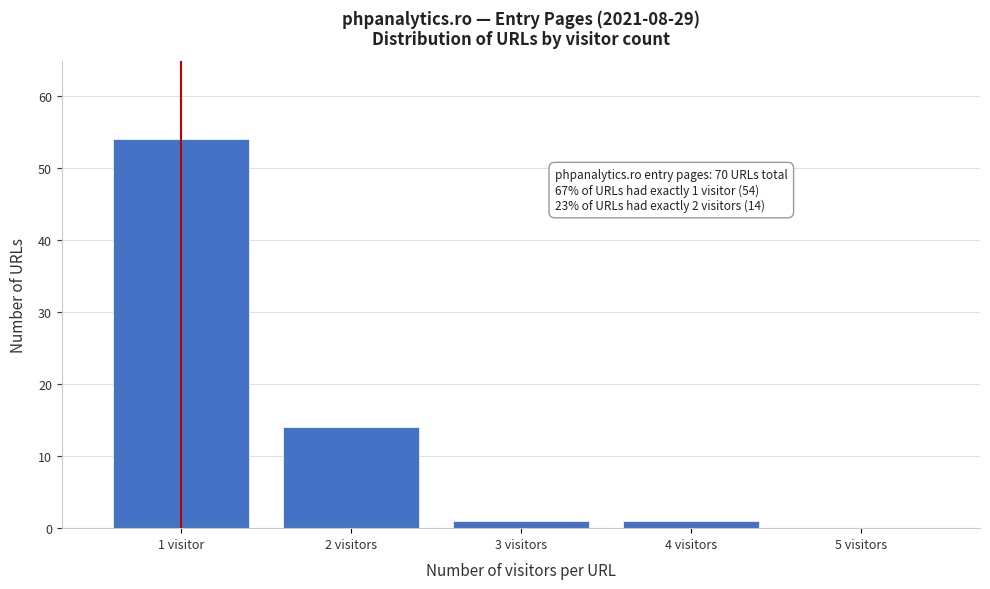

Reading left to right, what are all the values shown in this chart?

1 visitor=54	2 visitors=14	3 visitors=1	4 visitors=1	5 visitors=0